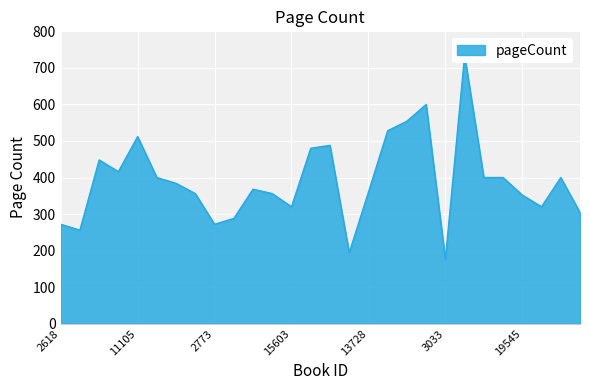

What position from the left is 2628?

8